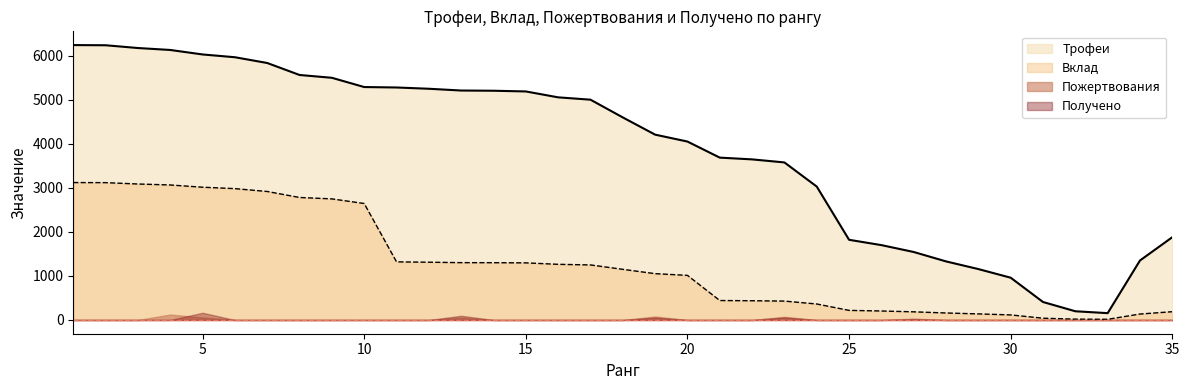

What is the difference between the maximum and second lowest values in the Вклад series?

3102